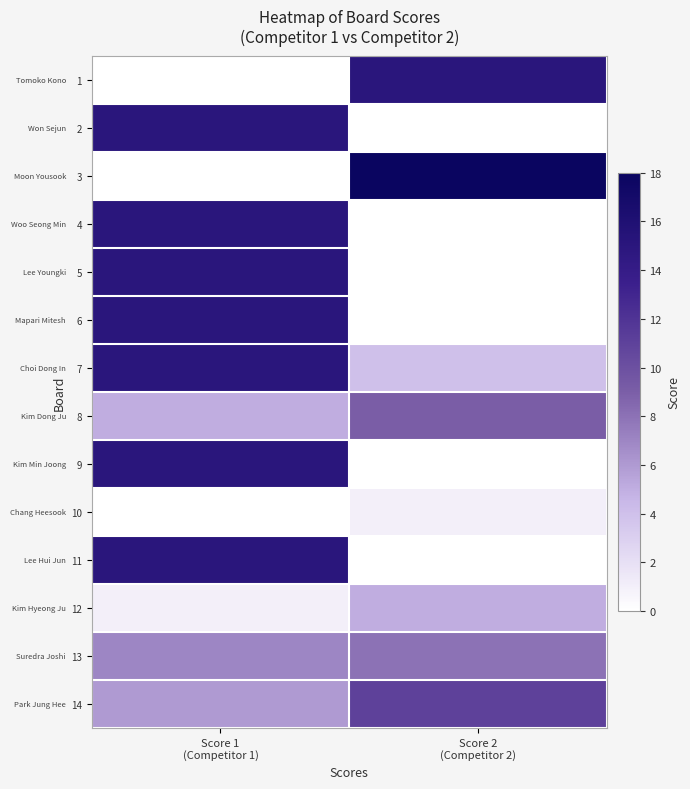

Reading left to right, extract all data points from this chart.

1: Score 1
(Competitor 1)=0	Score 2
(Competitor 2)=15
2: Score 1
(Competitor 1)=15	Score 2
(Competitor 2)=0
3: Score 1
(Competitor 1)=0	Score 2
(Competitor 2)=18
4: Score 1
(Competitor 1)=15	Score 2
(Competitor 2)=0
5: Score 1
(Competitor 1)=15	Score 2
(Competitor 2)=0
6: Score 1
(Competitor 1)=15	Score 2
(Competitor 2)=0
7: Score 1
(Competitor 1)=15	Score 2
(Competitor 2)=4
8: Score 1
(Competitor 1)=5	Score 2
(Competitor 2)=9
9: Score 1
(Competitor 1)=15	Score 2
(Competitor 2)=0
10: Score 1
(Competitor 1)=0	Score 2
(Competitor 2)=1
11: Score 1
(Competitor 1)=15	Score 2
(Competitor 2)=0
12: Score 1
(Competitor 1)=1	Score 2
(Competitor 2)=5
13: Score 1
(Competitor 1)=7	Score 2
(Competitor 2)=8
14: Score 1
(Competitor 1)=6	Score 2
(Competitor 2)=11